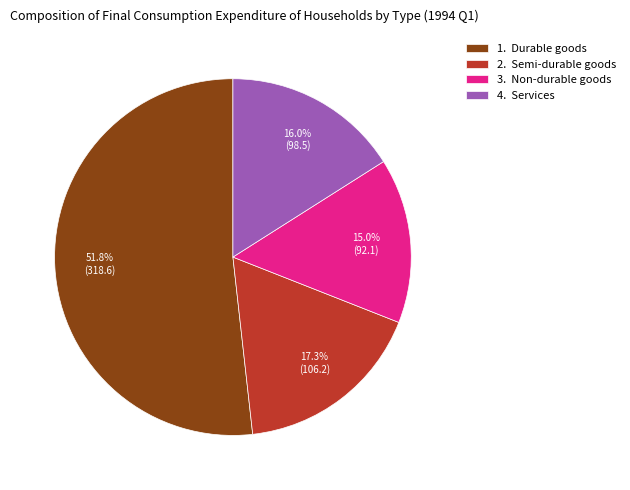

How many slices are in this pie chart?

4